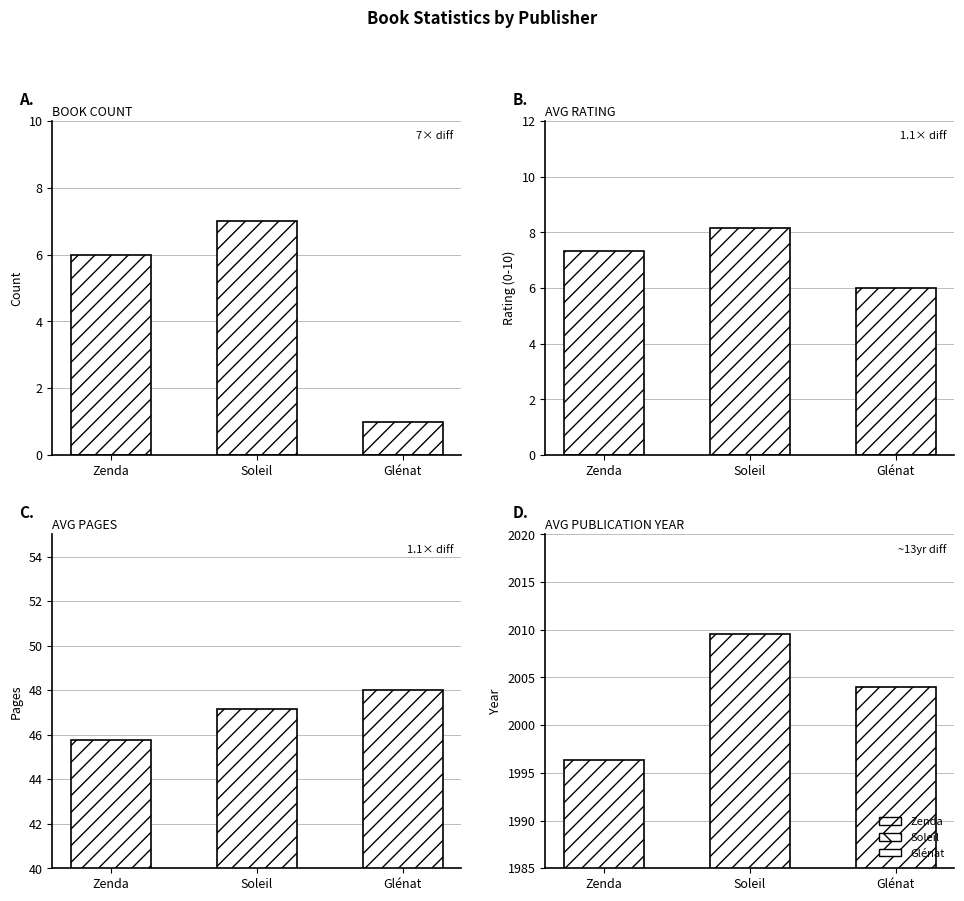

What is the label of the 3rd bar from the left?

Glénat